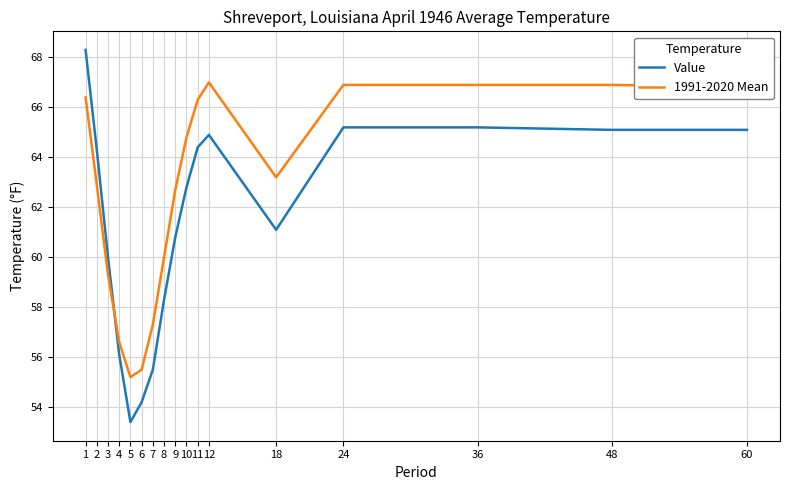

True or false: 1991-2020 Mean and Value intersect in this chart.

True